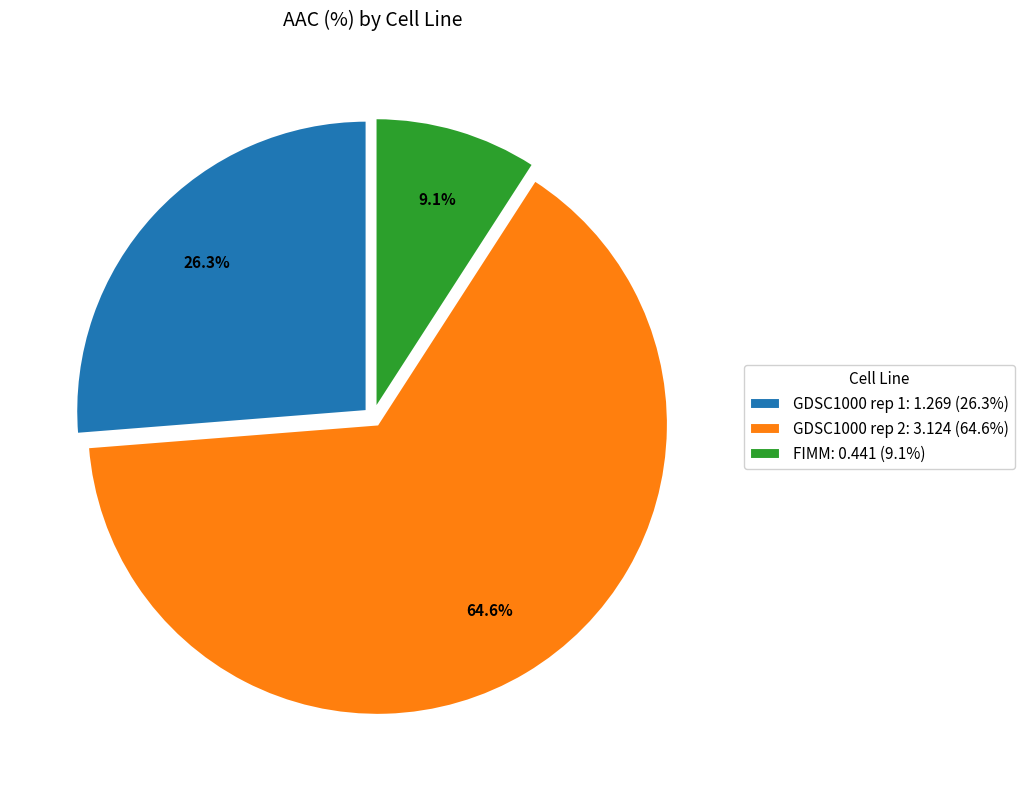

What is the smallest slice in the pie chart?

FIMM